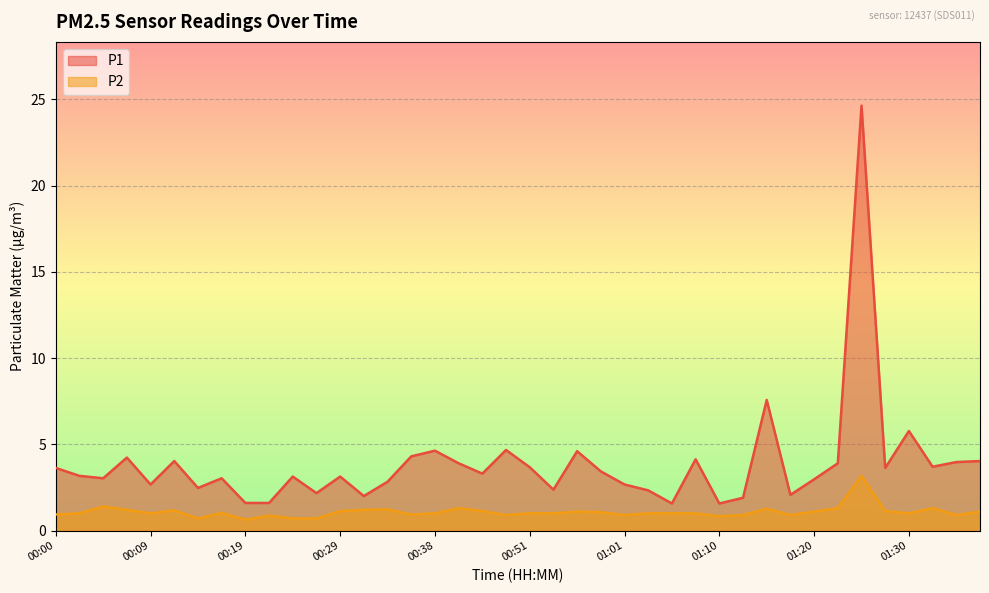

Reading left to right, what are all the values shown in this chart?

P1: 00:00=3.6	00:02=3.2	00:04=3.0	00:07=4.2	00:09=2.7	00:12=4.0	00:14=2.5	00:17=3.0	00:19=1.6	00:21=1.6	00:24=3.1	00:26=2.2	00:29=3.1	00:31=2.0	00:34=2.8	00:36=4.3	00:38=4.6	00:41=3.9	00:46=3.3	00:48=4.7	00:51=3.7	00:53=2.4	00:56=4.6	00:58=3.4	01:01=2.7	01:03=2.3	01:05=1.6	01:08=4.1	01:10=1.6	01:13=1.9	01:15=7.6	01:18=2.1	01:20=3.0	01:22=3.9	01:25=24.6	01:27=3.6	01:30=5.8	01:32=3.7	01:35=4.0	01:37=4.0
P2: 00:00=0.9	00:02=1.0	00:04=1.4	00:07=1.2	00:09=1.0	00:12=1.2	00:14=0.7	00:17=1.0	00:19=0.6	00:21=0.9	00:24=0.7	00:26=0.7	00:29=1.1	00:31=1.2	00:34=1.2	00:36=0.9	00:38=1.0	00:41=1.3	00:46=1.1	00:48=0.9	00:51=1.0	00:53=1.0	00:56=1.1	00:58=1.1	01:01=0.9	01:03=1.0	01:05=1.0	01:08=1.0	01:10=0.8	01:13=0.9	01:15=1.3	01:18=0.9	01:20=1.1	01:22=1.3	01:25=3.2	01:27=1.1	01:30=1.0	01:32=1.3	01:35=0.9	01:37=1.1